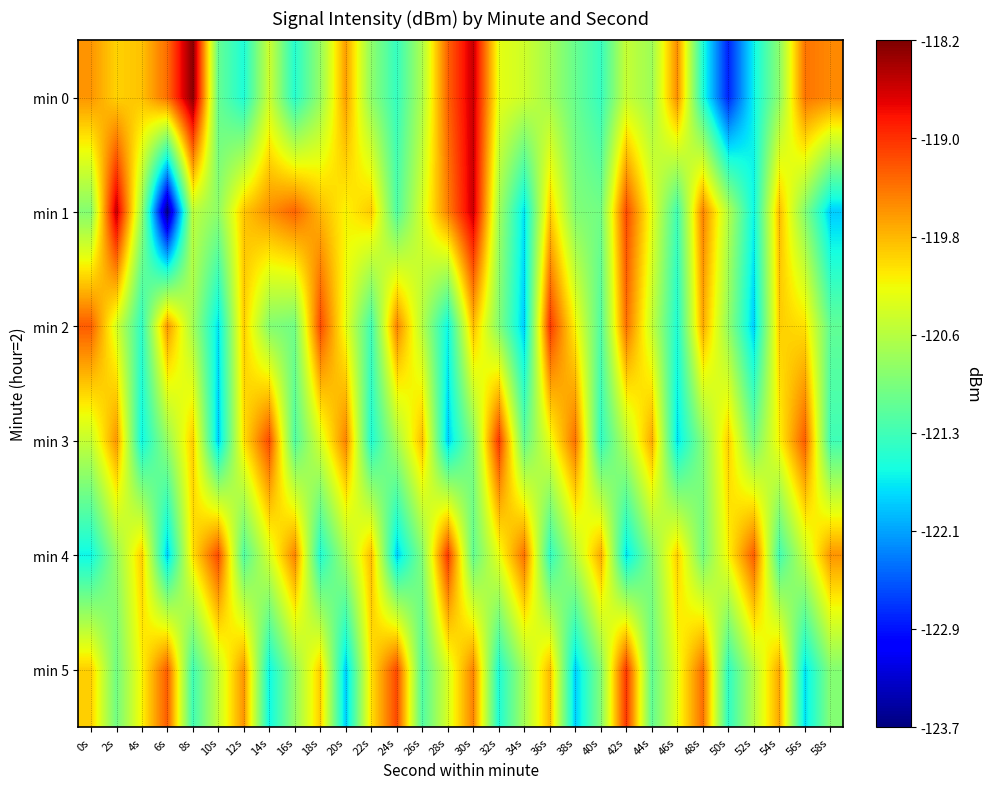

At which category is the sum across all series the highest?

30s